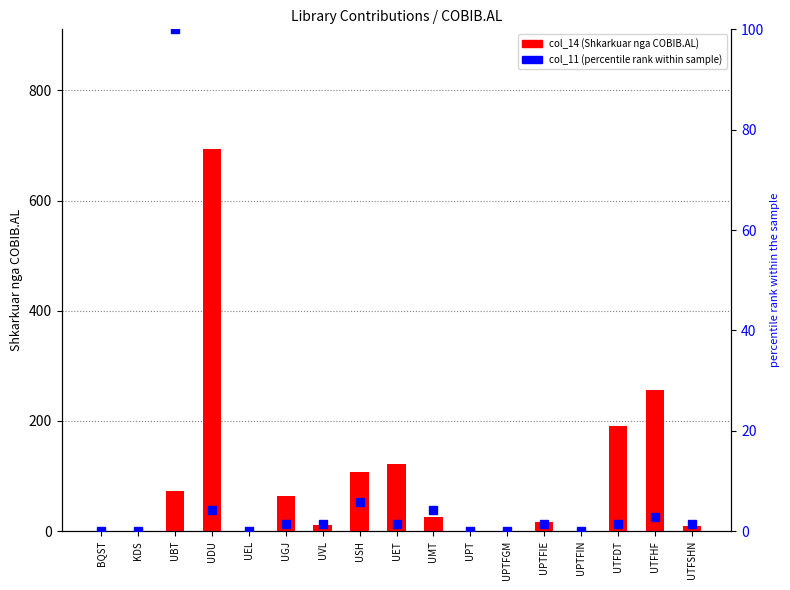

Reading left to right, transcribe all the data shown in this chart.

col_14 (Shkarkuar nga COBIB.AL): 0.0	0.0	73.0	693.0	0.0	64.0	11.0	108.0	122.0	26.0	0.0	0.0	16.0	0.0	191.0	256.0	10.0
col_11 (percentile rank within sample): 0.0	0.0	100.0	4.3	0.0	1.4	1.4	5.7	1.4	4.3	0.0	0.0	1.4	0.0	1.4	2.9	1.4